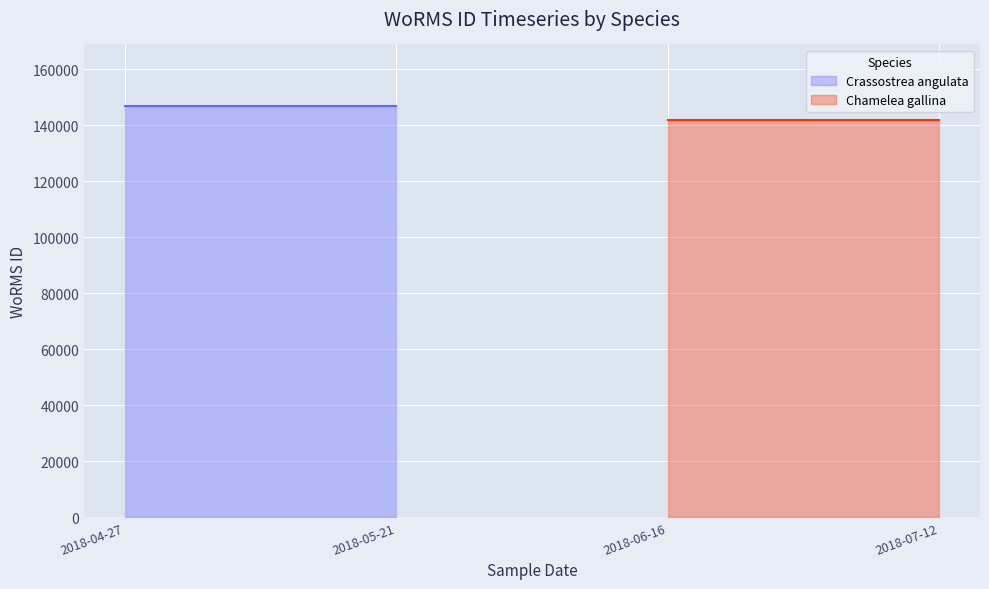

What are all the series names shown in the legend?

Crassostrea angulata, Chamelea gallina